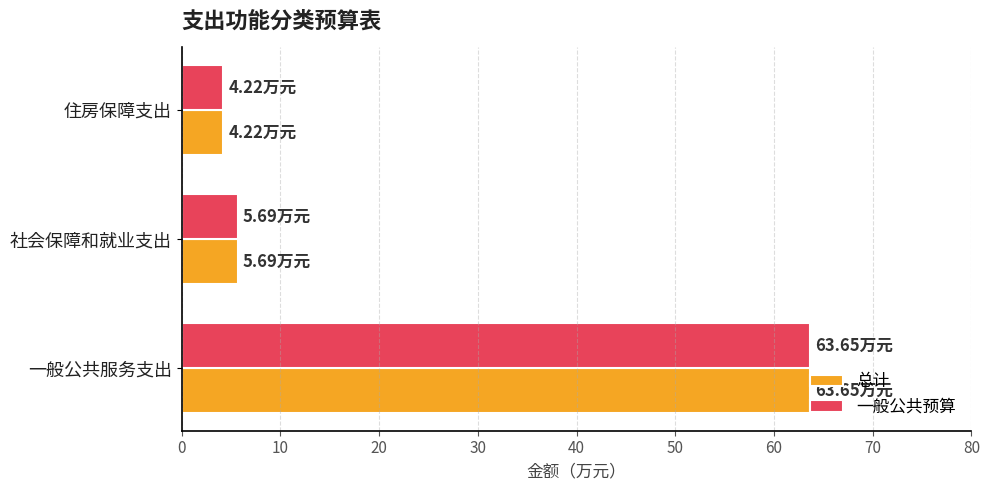

What is the difference between the maximum and minimum values in the 总计 series?

59.4